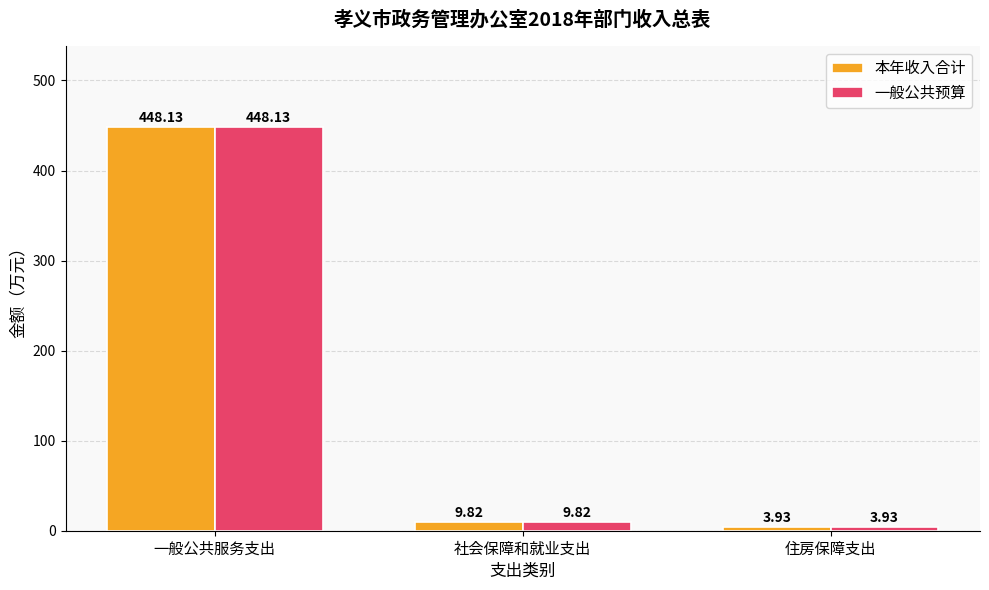

What is the sum of the 本年收入合计 values at 住房保障支出 and 一般公共服务支出?

452.1